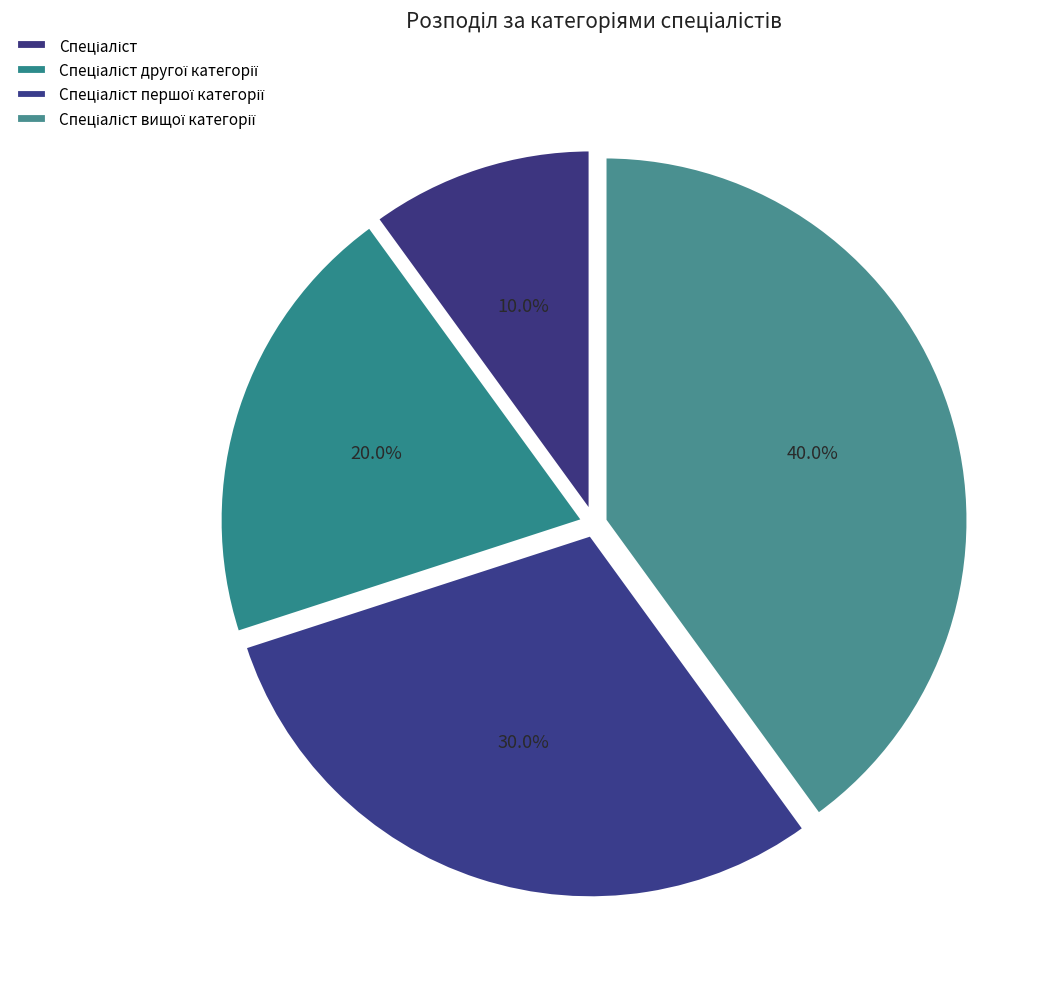

What percentage is the Спеціаліст другої категорії slice, to the nearest percent?

20%